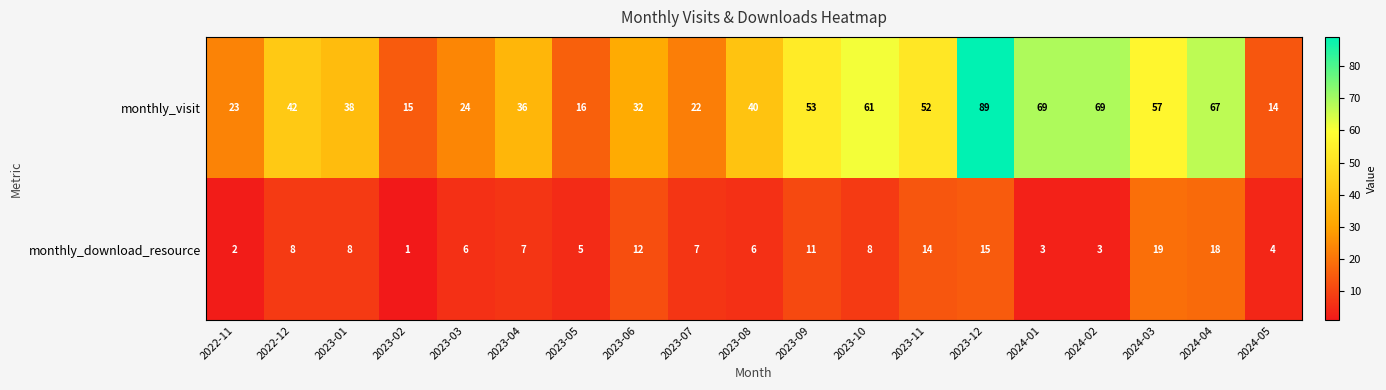

What is the difference between the second highest and second lowest values in the monthly_visit series?

54